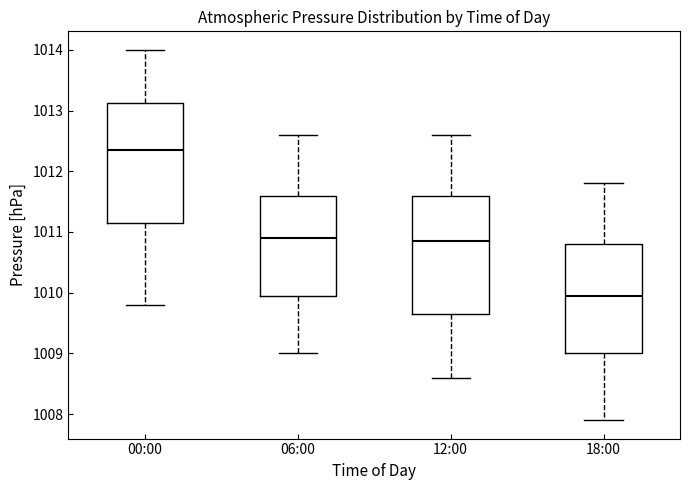

Reading left to right, transcribe this box plot: for each box, give where its median line is, the range the box spans, and where its two whiskers end, as read against the y-axis. The values are not printed on the chart, so give them approximately, as read against the axis.

00:00: median 1012.4, box 1011.2 to 1013.1, whiskers 1009.8 to 1014.0
06:00: median 1010.9, box 1010.0 to 1011.6, whiskers 1009.0 to 1012.6
12:00: median 1010.9, box 1009.7 to 1011.6, whiskers 1008.6 to 1012.6
18:00: median 1010.0, box 1009.0 to 1010.8, whiskers 1007.9 to 1011.8